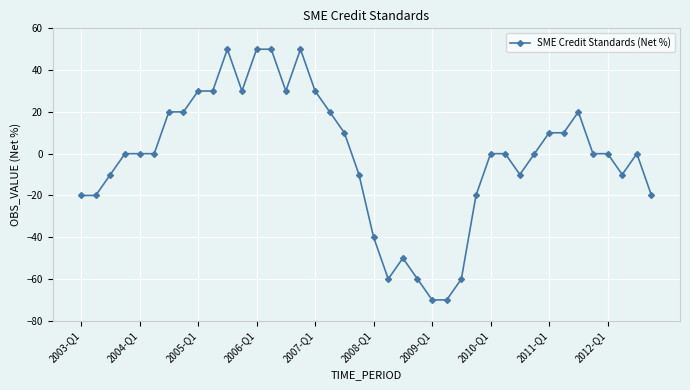

True or false: the data has more than 1 interior local peaks.

True